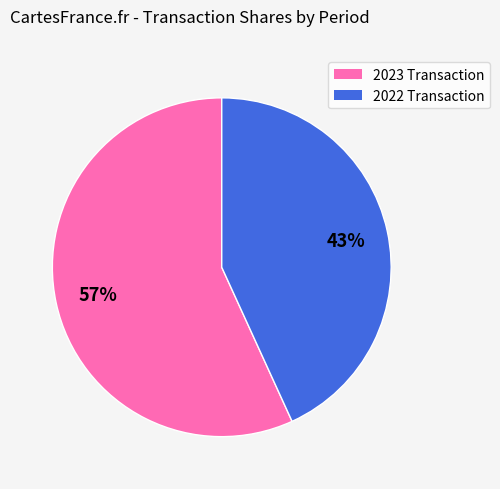

To the nearest percent, what is the difference between the largest and smallest slice percentages?

14%